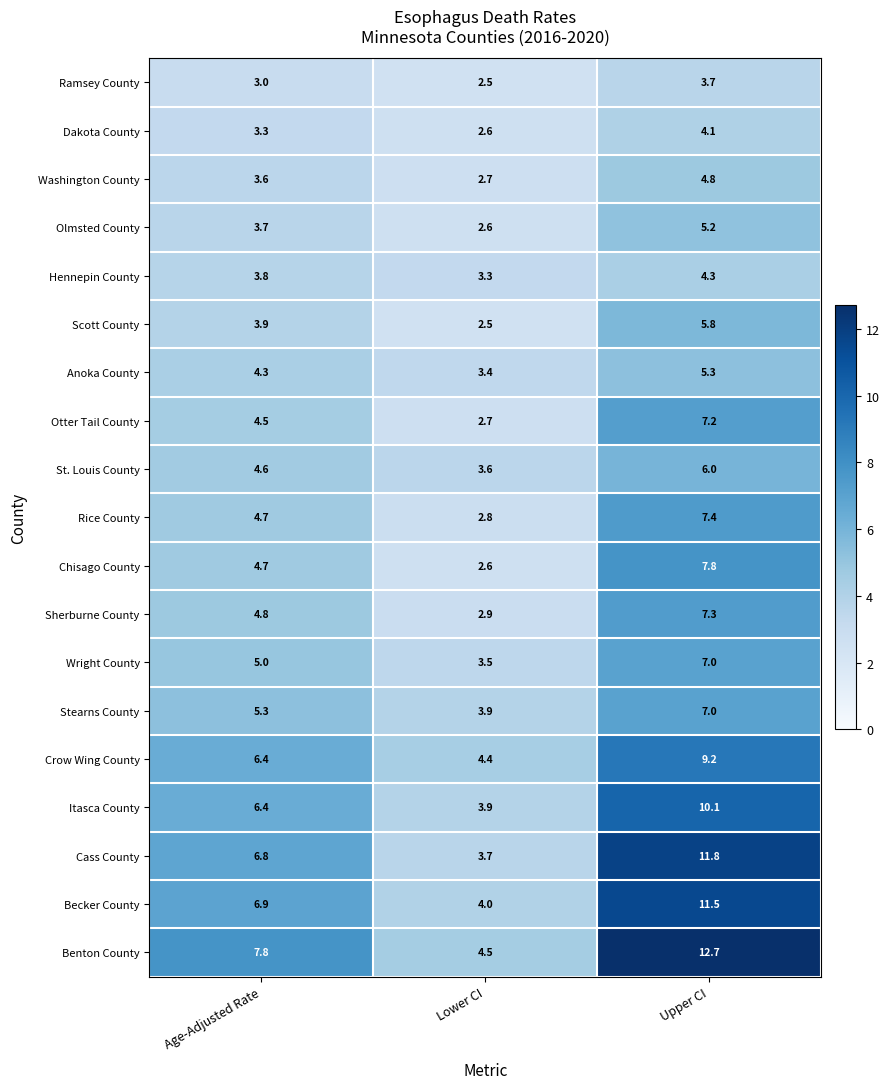

What is the total value across all series at Age-Adjusted Rate?

93.5